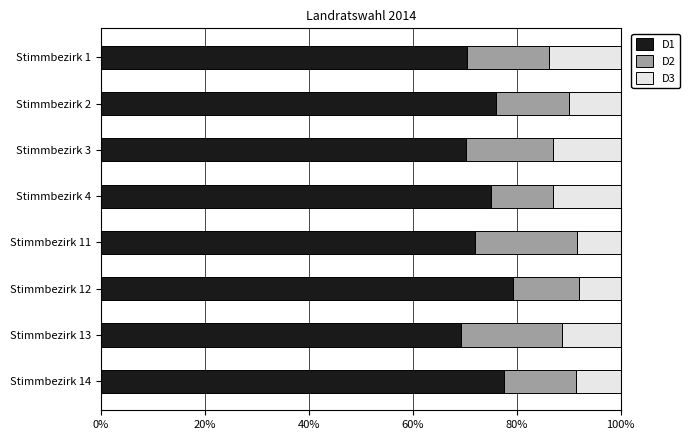

At which label is D1 closest to 74?

Stimmbezirk 4